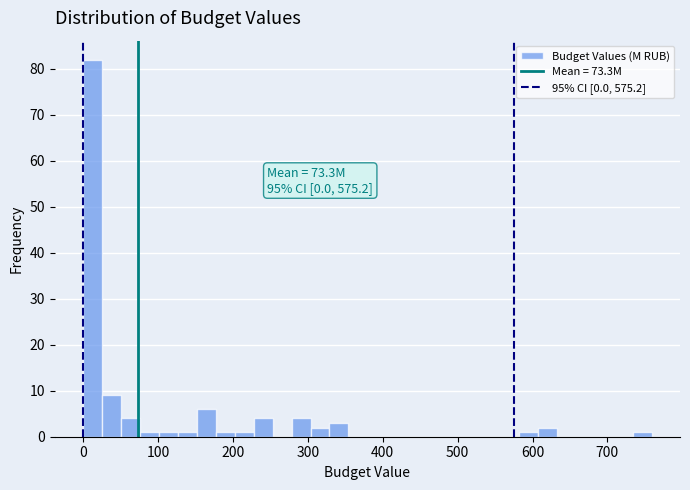

Read against the x-axis, roughly where is the centre of the tallest bar?

10